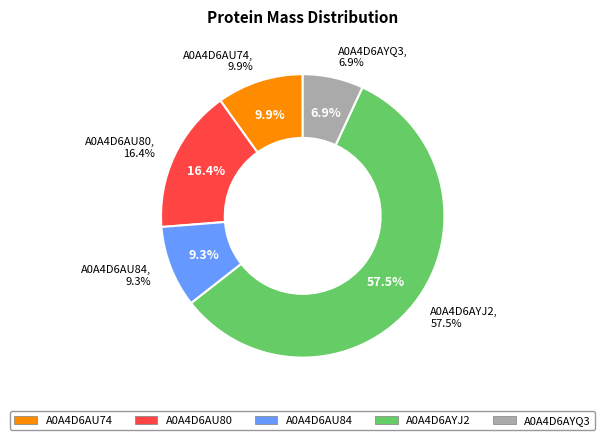

What is the ratio of the value at A0A4D6AYQ3 to the value at A0A4D6AU80?

0.4